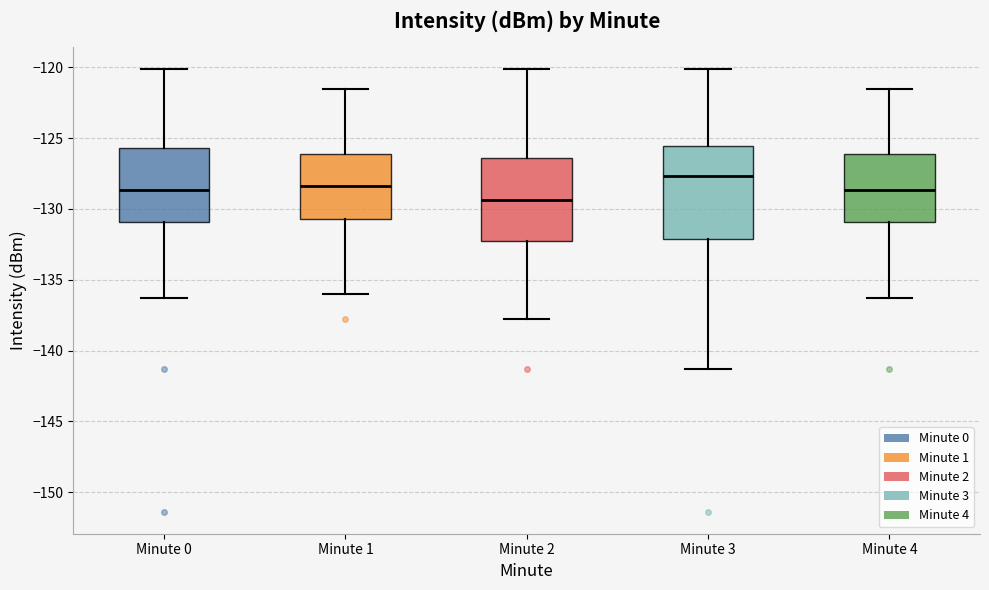

Comparing the boxes themselves (not the whiskers), which one is the tallest?

Minute 3